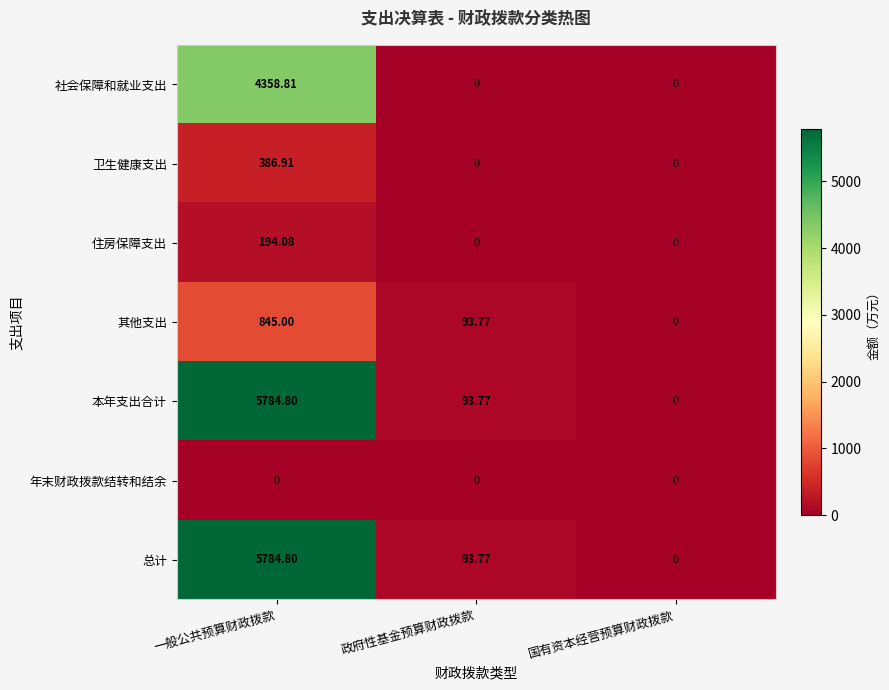

At which category is the sum across all series the highest?

一般公共预算财政拨款